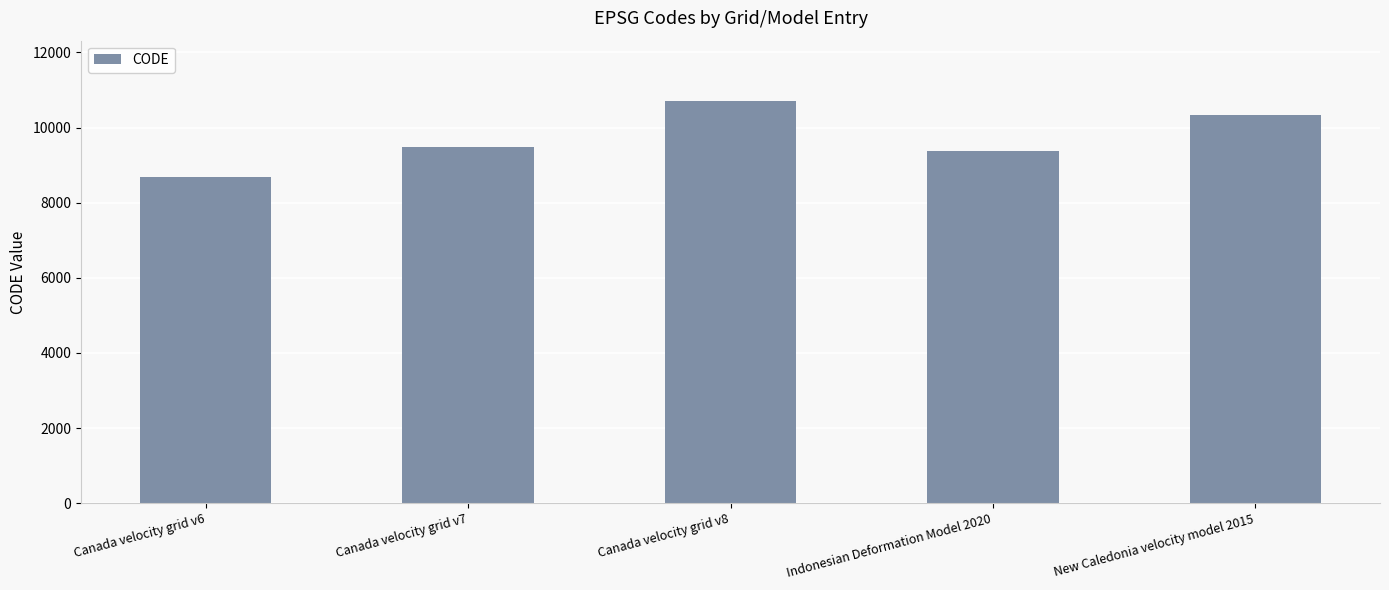

What is the greatest value displayed?

10707